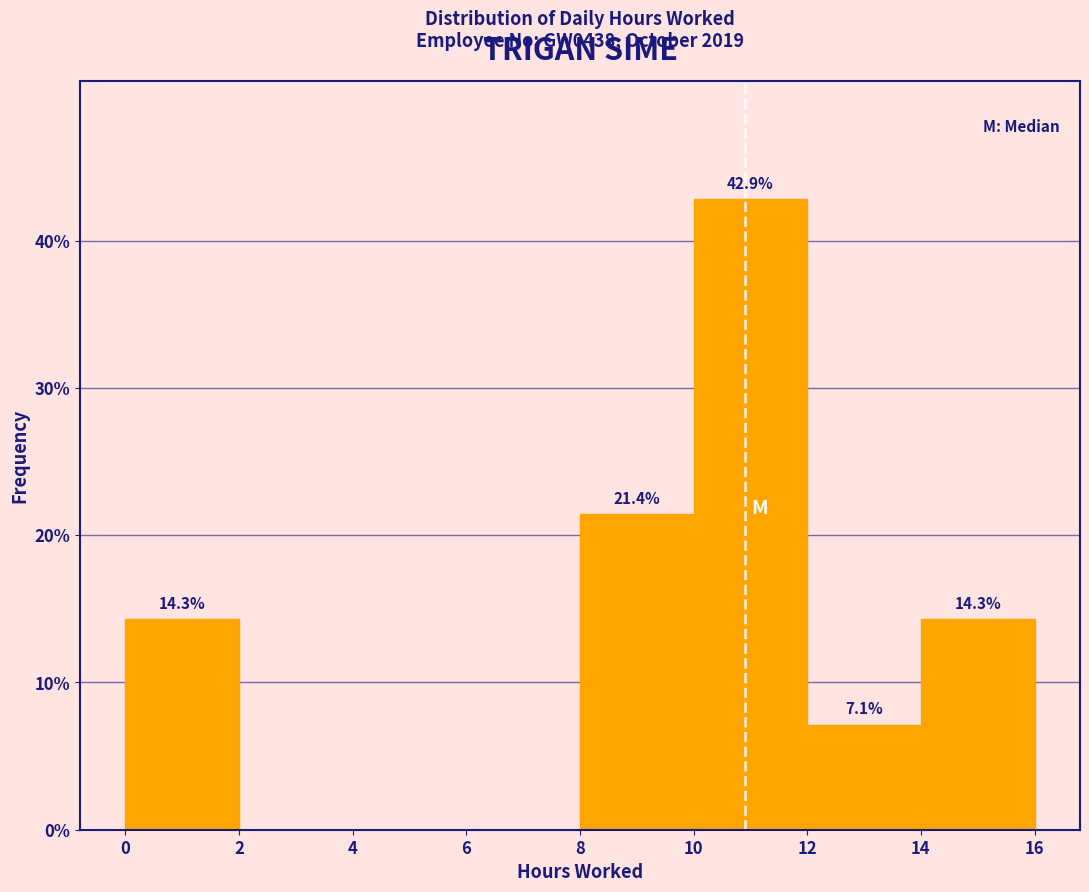

Over which range of the x-axis is the bar tallest?

10 to 12